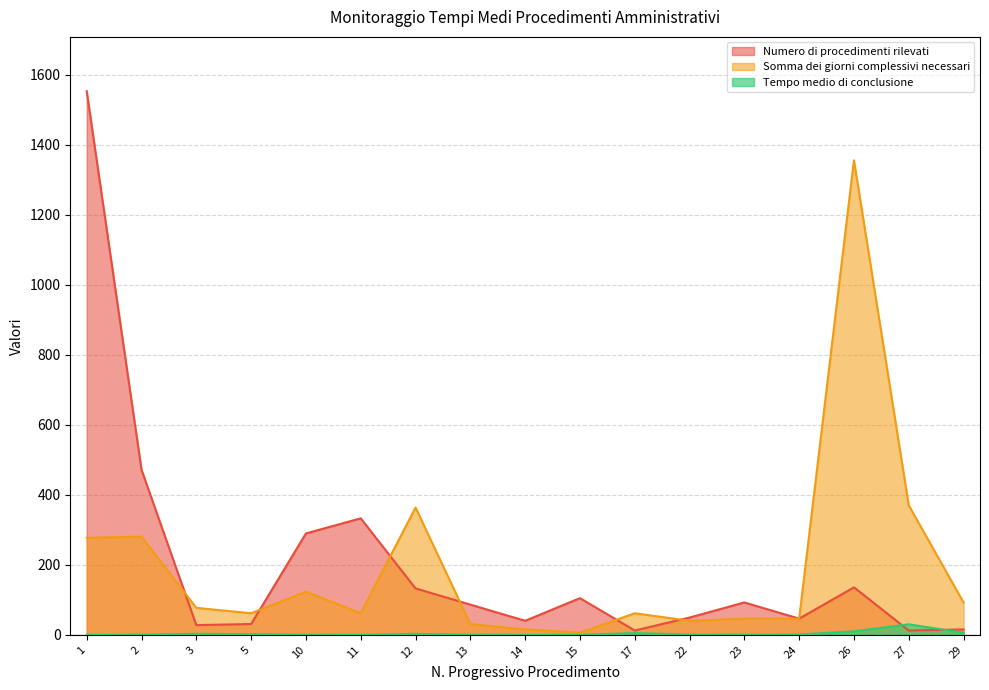

After their last crossing, which series has the higher values: Tempo medio di conclusione or Numero di procedimenti rilevati?

Numero di procedimenti rilevati